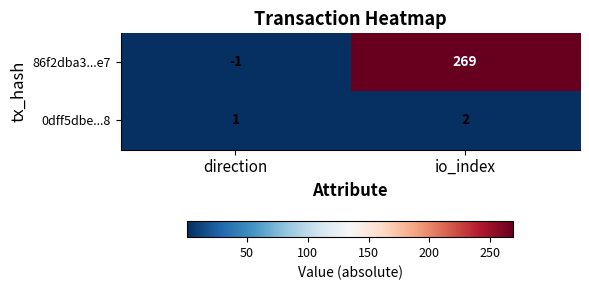

What is the difference between the maximum and minimum values in the 86f2dba3...e7 series?

270